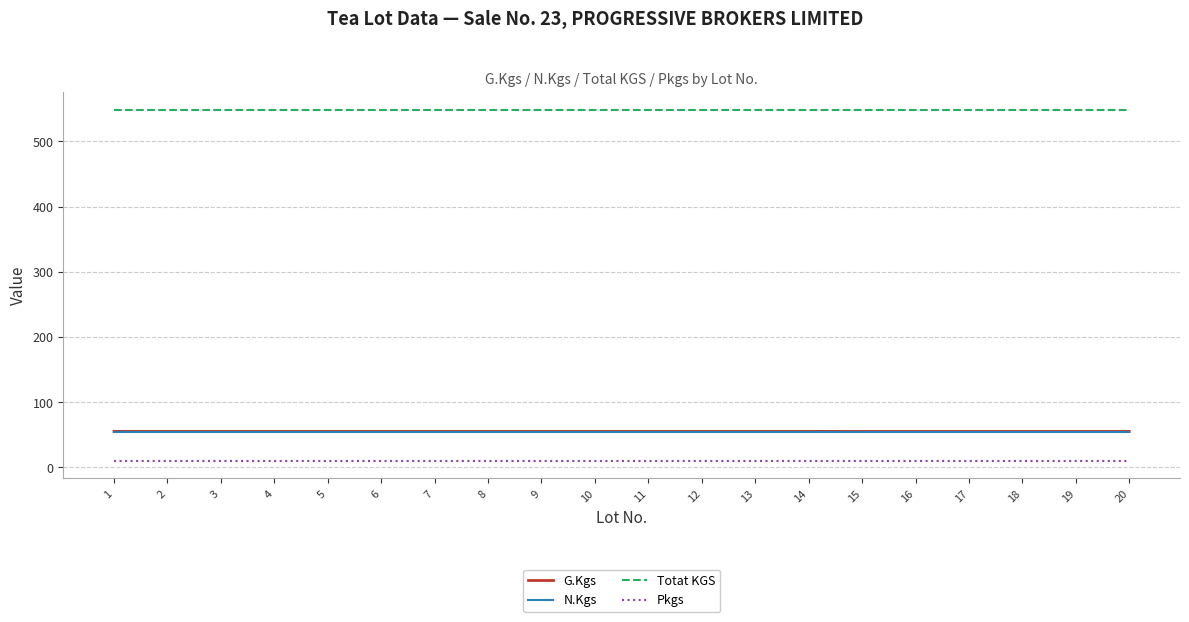

Is the value of G.Kgs at 13 greater than the value of Pkgs at 6?

Yes